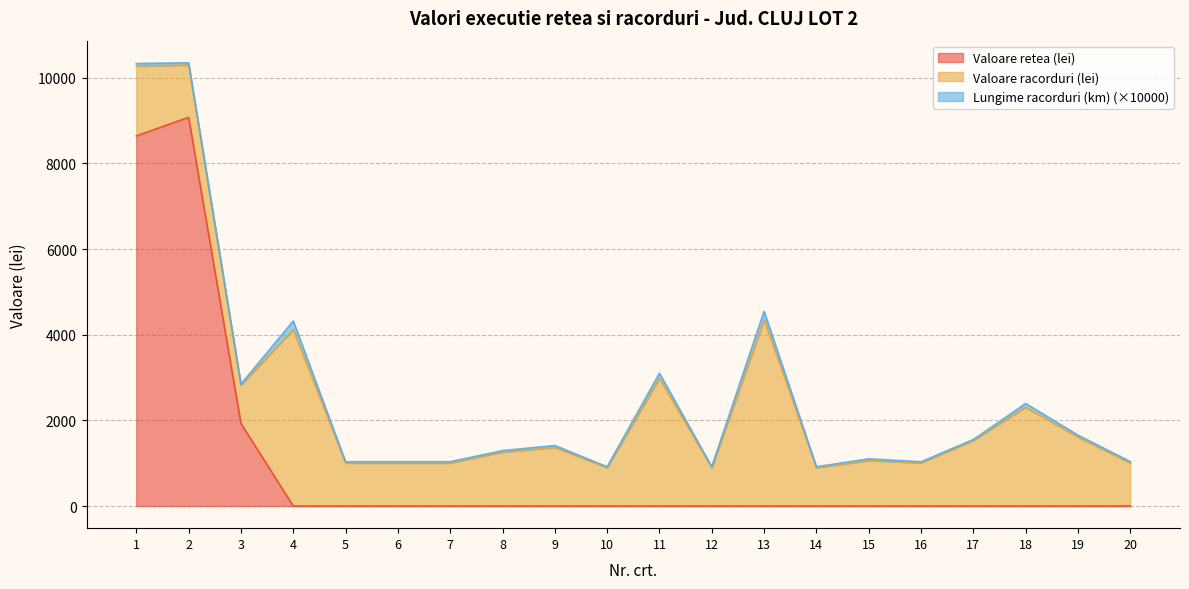

What are all the series names shown in the legend?

Valoare retea (lei), Valoare racorduri (lei), Lungime racorduri (km) (×10000)